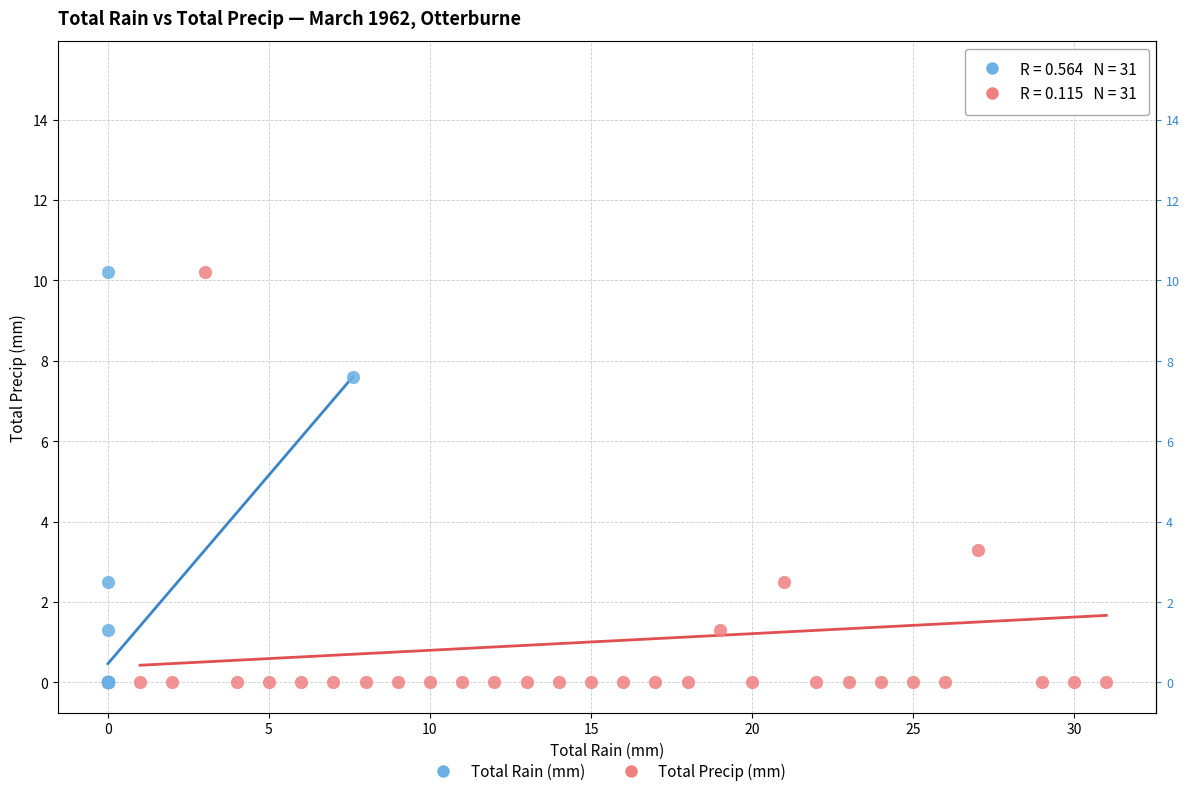

Which series has the widest spread of Y values?

Total Precip (mm)